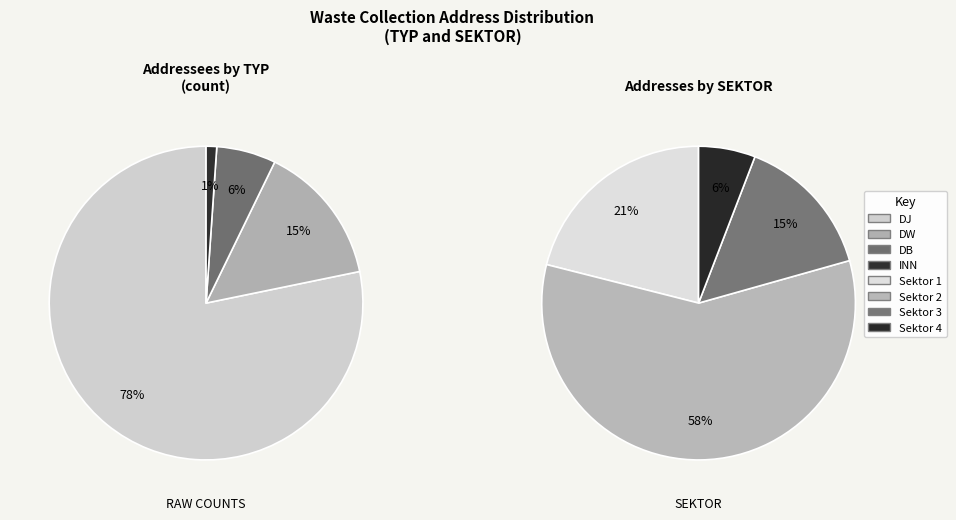

How many slices are in this pie chart?

4